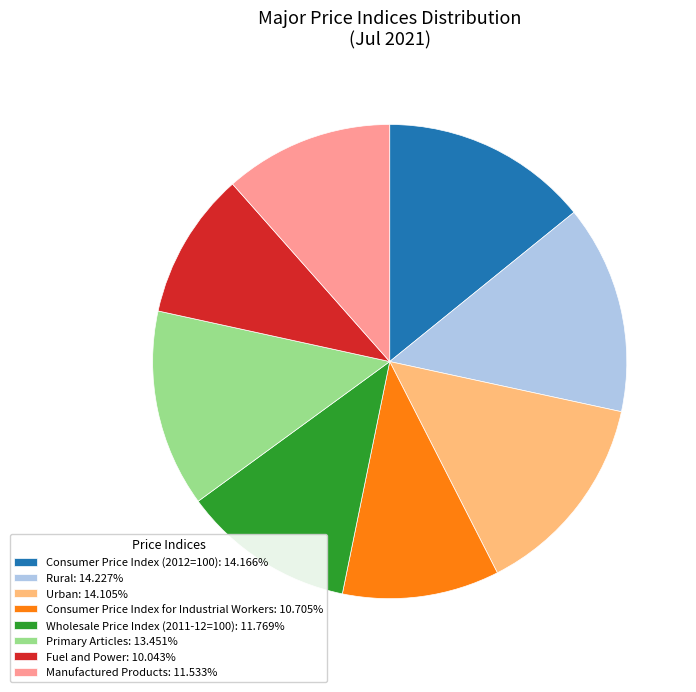

How many segments does this pie chart have?

8